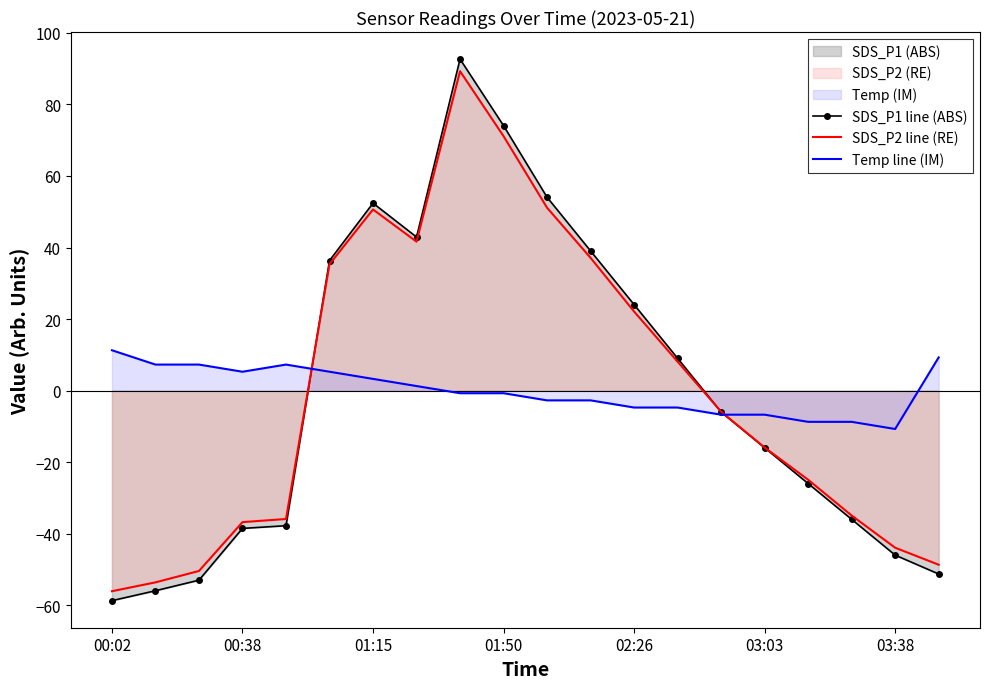

What is the total value across all series at 7?

85.9